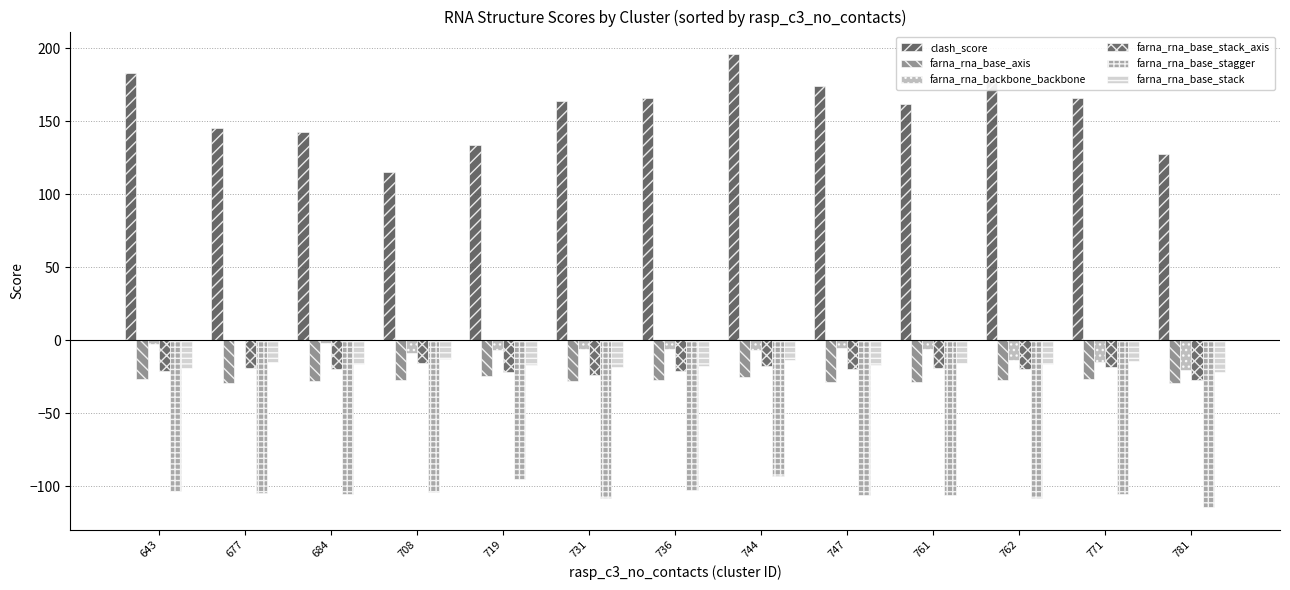

Reading left to right, what are all the values shown in this chart?

clash_score: 643=183.0	677=145.2	684=142.3	708=115.5	719=133.8	731=163.5	736=165.8	744=195.9	747=173.8	761=161.9	762=177.2	771=165.9	781=127.3
farna_rna_base_axis: 643=-26.5	677=-29.0	684=-27.8	708=-27.0	719=-24.8	731=-27.8	736=-27.0	744=-25.3	747=-28.7	761=-28.3	762=-27.4	771=-26.7	781=-29.1
farna_rna_backbone_backbone: 643=-2.9	677=-0.0	684=-1.6	708=-9.0	719=-6.9	731=-5.8	736=-5.9	744=-6.4	747=-5.2	761=-5.8	762=-13.3	771=-15.0	781=-20.4
farna_rna_base_stack_axis: 643=-20.8	677=-18.8	684=-19.9	708=-15.6	719=-21.8	731=-23.6	736=-21.3	744=-17.5	747=-19.7	761=-19.3	762=-19.6	771=-18.6	781=-27.4
farna_rna_base_stagger: 643=-103.3	677=-104.4	684=-105.5	708=-104.0	719=-94.9	731=-107.8	736=-102.7	744=-93.1	747=-106.3	761=-105.7	762=-108.0	771=-105.3	781=-114.3
farna_rna_base_stack: 643=-19.0	677=-14.9	684=-16.1	708=-12.9	719=-17.1	731=-18.2	736=-18.0	744=-13.9	747=-16.7	761=-15.7	762=-16.4	771=-14.6	781=-21.5